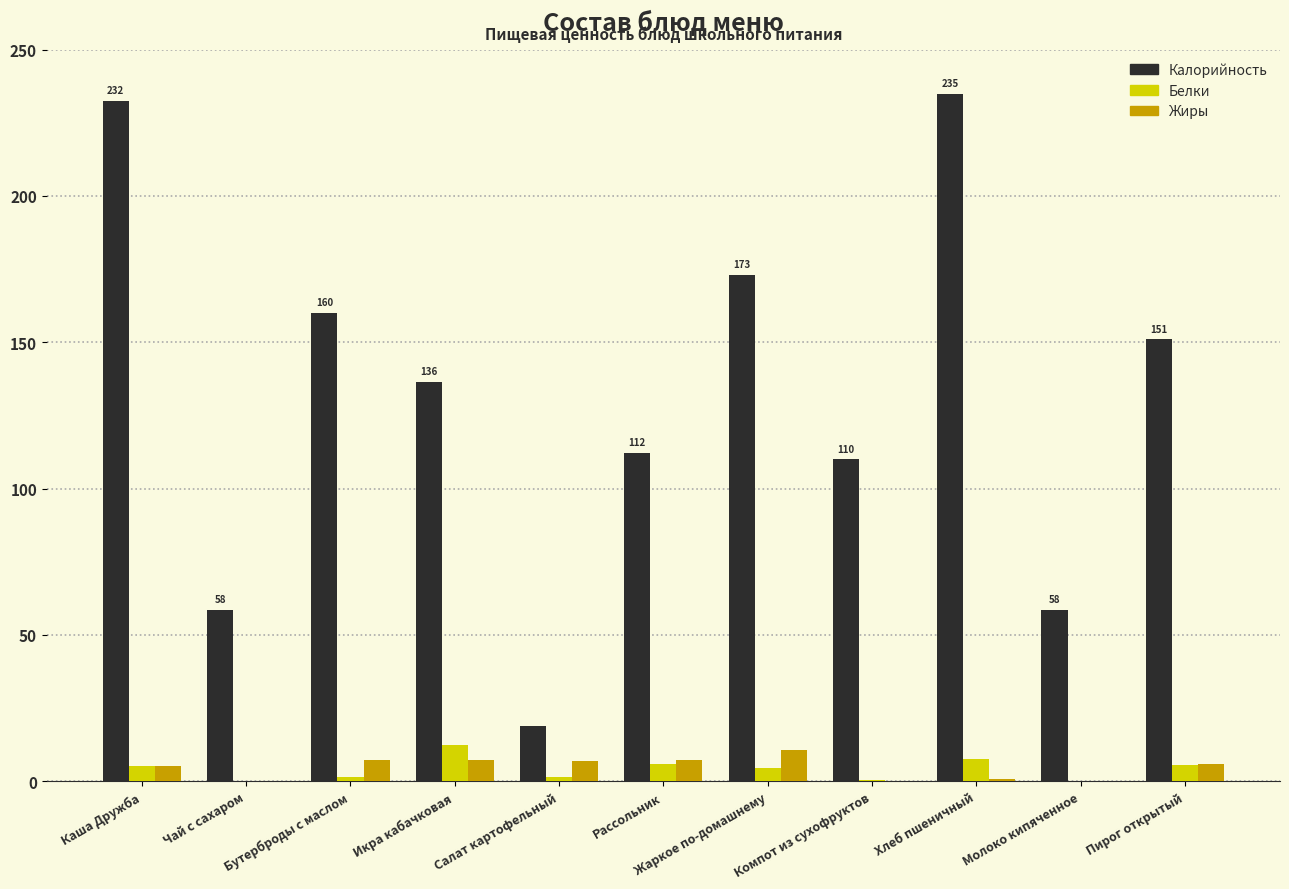

Which series has the largest range (max minus min)?

Калорийность